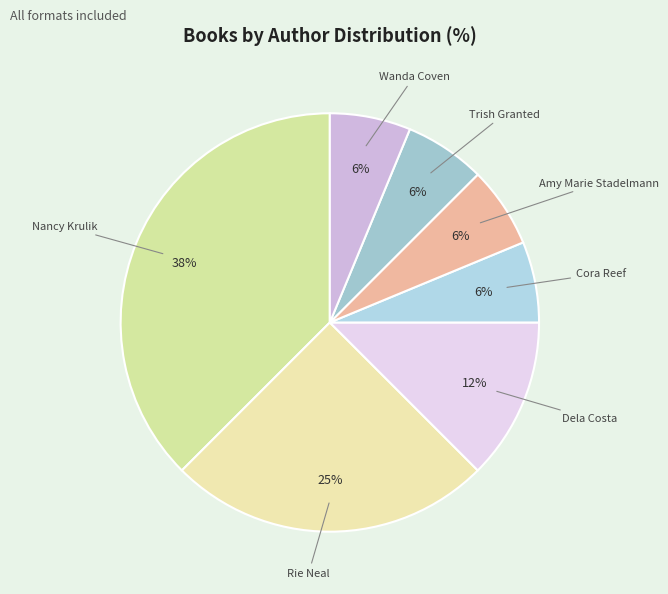

How many slices are in this pie chart?

7